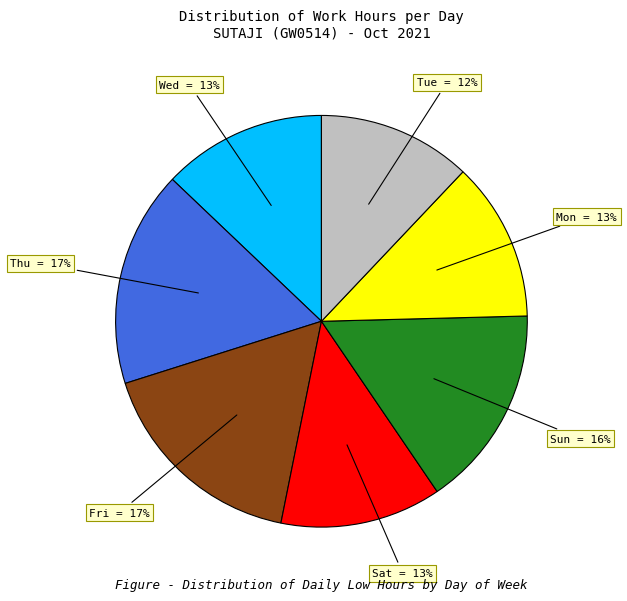

To the nearest percent, what is the average slice percentage?

14%